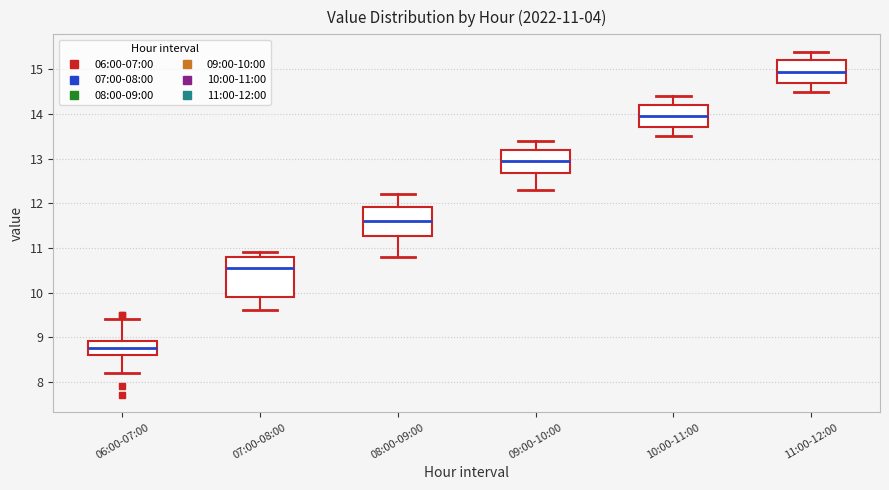

Which box is the tallest, from its lower edge to its upper edge?

07:00-08:00